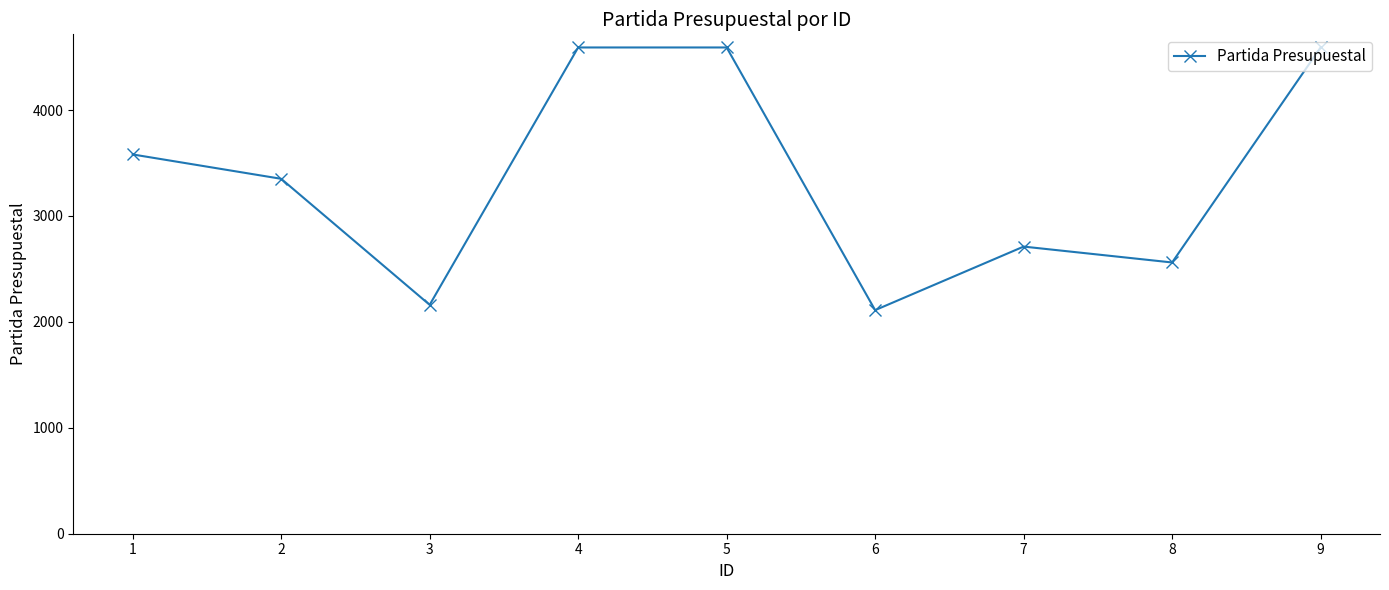

Which label corresponds to the smallest value in the chart?

6